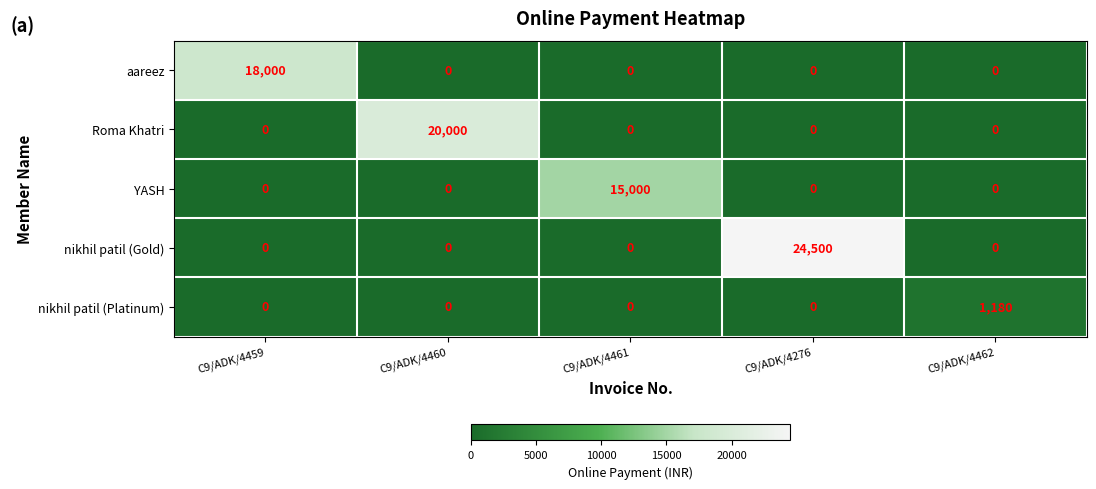

Reading left to right, transcribe all the data shown in this chart.

aareez: 18000	0	0	0	0
Roma Khatri: 0	20000	0	0	0
YASH: 0	0	15000	0	0
nikhil patil (Gold): 0	0	0	24500	0
nikhil patil (Platinum): 0	0	0	0	1180